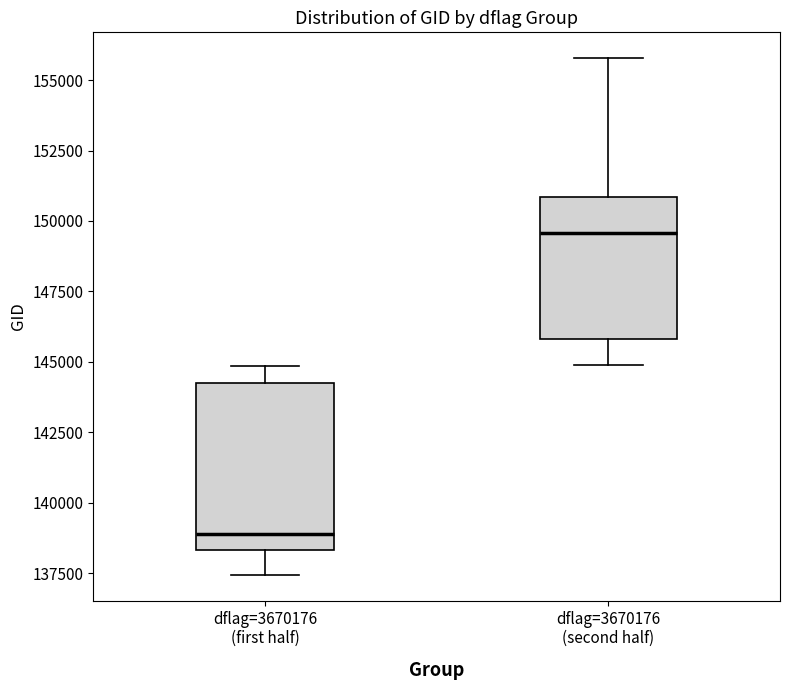

Reading left to right, transcribe this box plot: for each box, give where its median line is, the range the box spans, and where its two whiskers end, as read against the y-axis. The values are not printed on the chart, so give them approximately, as read against the axis.

dflag=3670176 (first half): median 139000, box 138500 to 144500, whiskers 137500 to 145000
dflag=3670176 (second half): median 149500, box 146000 to 151000, whiskers 145000 to 156000